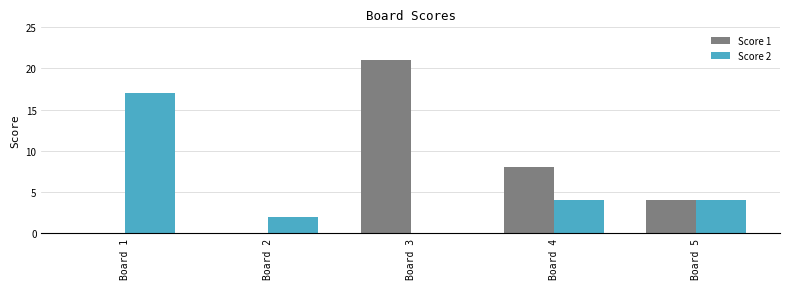

Reading right to left, extract all data points from this chart.

Score 1: 4	8	21	0	0
Score 2: 4	4	0	2	17